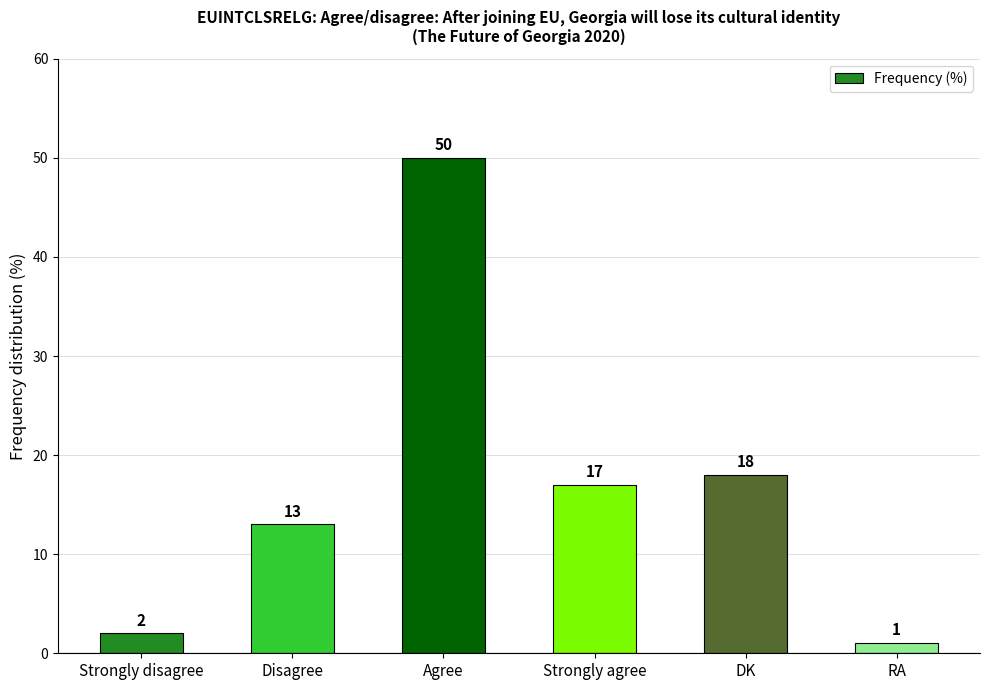

How many bars are there in total?

6